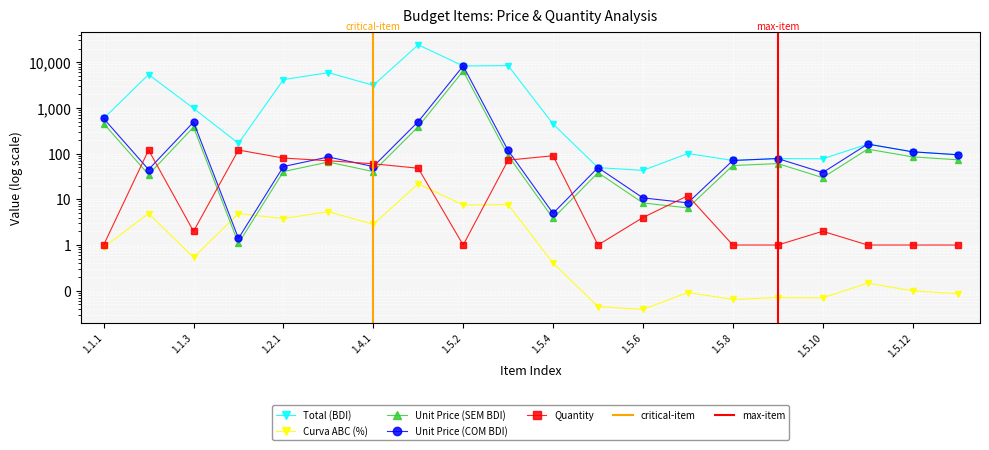

At which category is the sum across all series the highest?

1.5.1